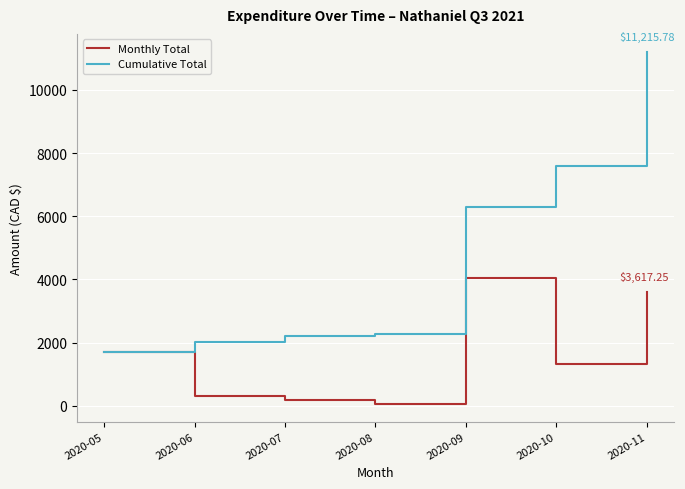

How many values in the Cumulative Total series exceed 2257?

4